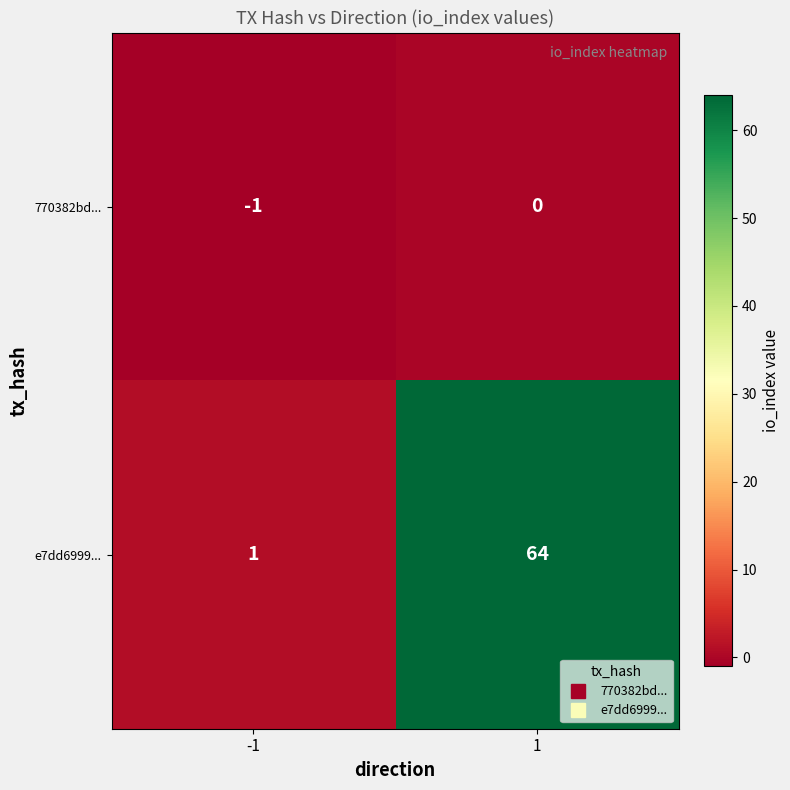

Count the number of data series in this chart.

2